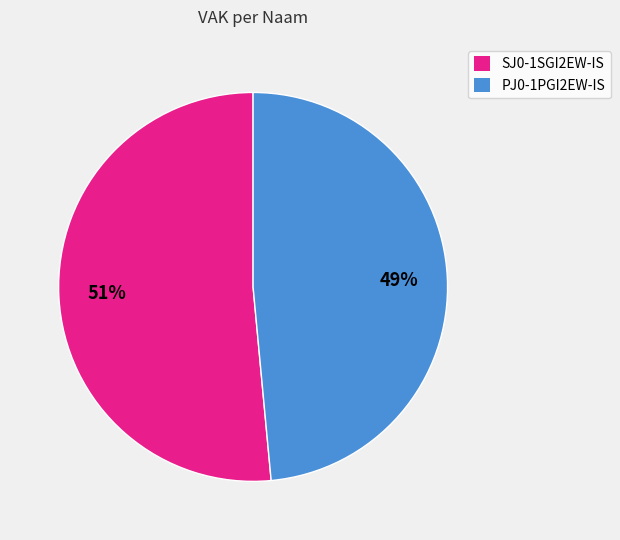

Do SJ0-1SGI2EW-IS and PJ0-1PGI2EW-IS together represent more than half of the pie?

Yes